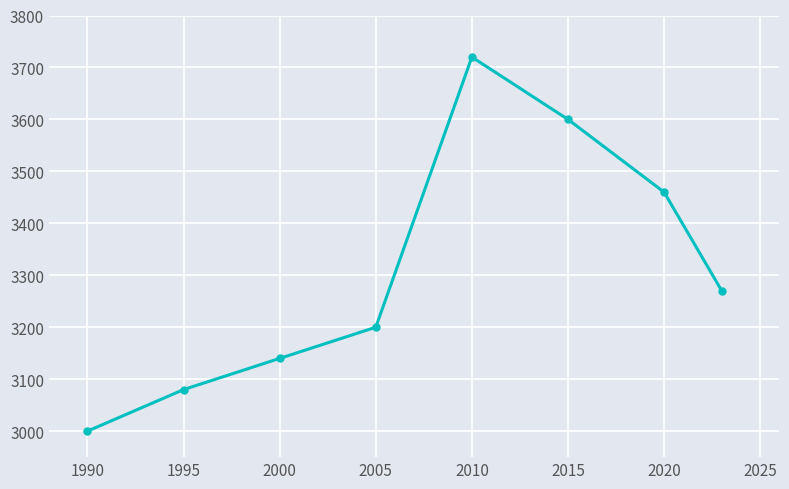

Reading left to right, what are all the values shown in this chart?

3000	3080	3140	3200	3720	3600	3460	3270